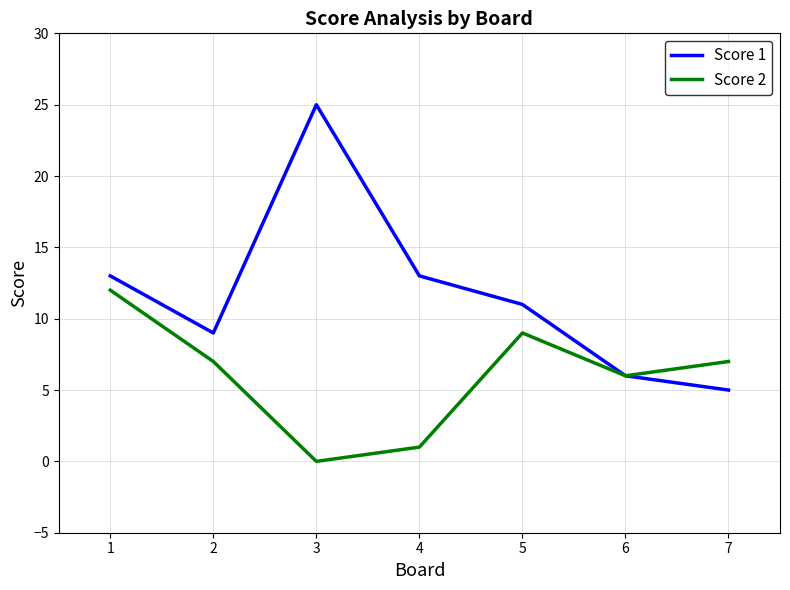

Which series has the largest total across all categories?

Score 1